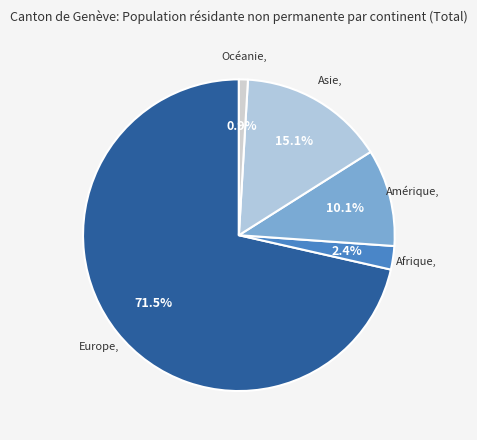

Which slice represents more than half of the pie?

Europe